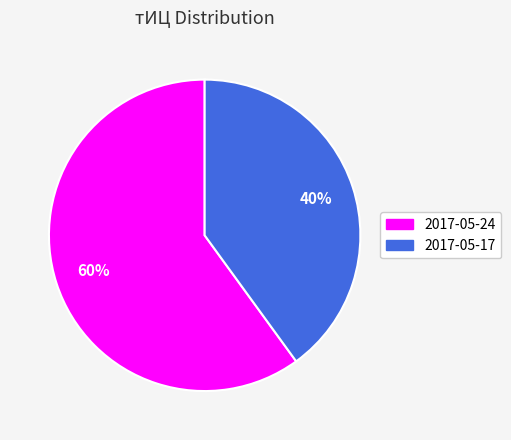

To the nearest percent, what is the difference between the largest and smallest slice percentages?

20%